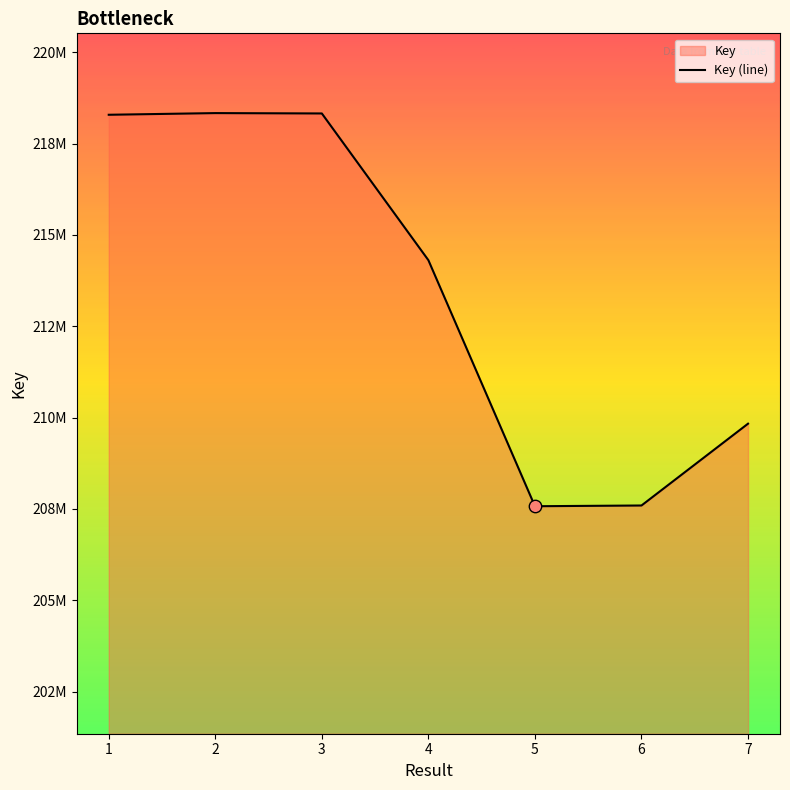

Between 7 and 1, which is larger?

1